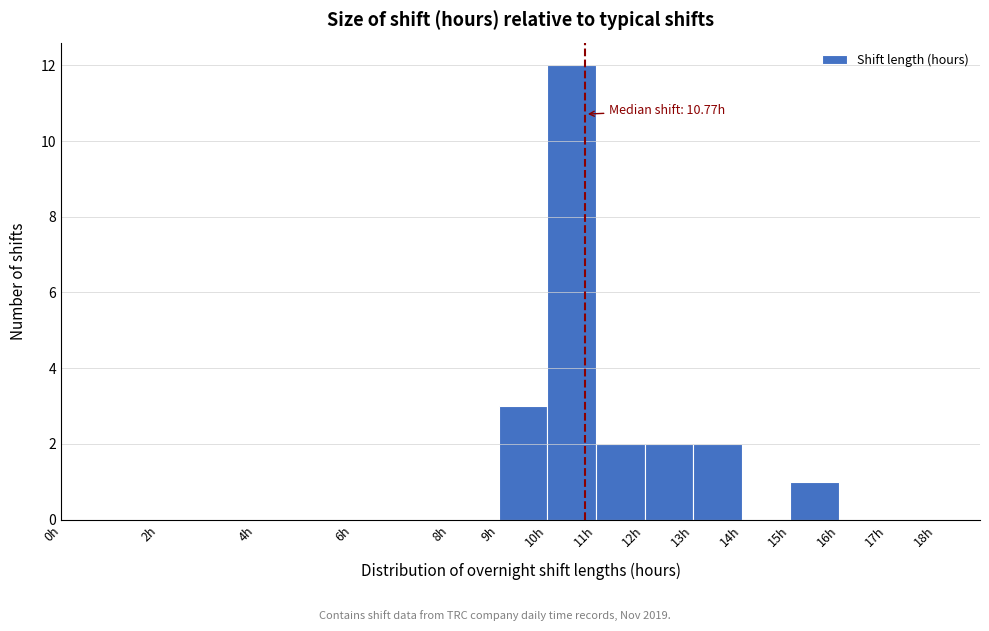

Which range on the x-axis has the tallest bar?

10 to 11